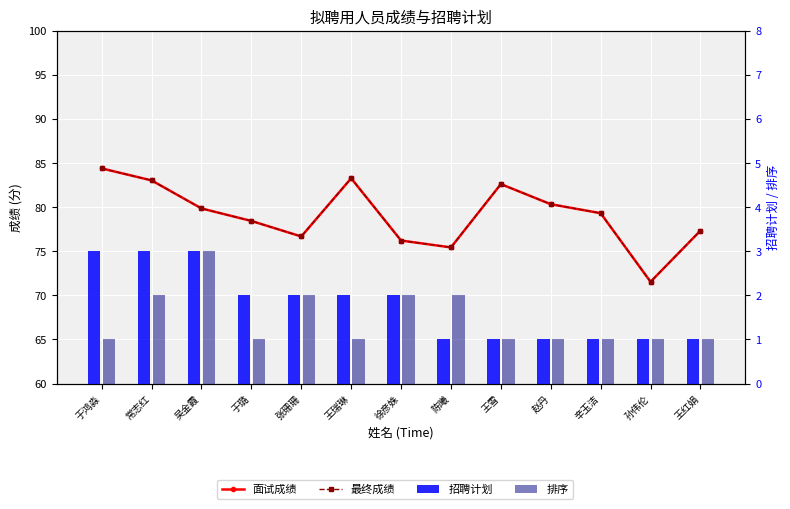

What is the difference between the maximum and minimum values in the 排序 series?

2.0